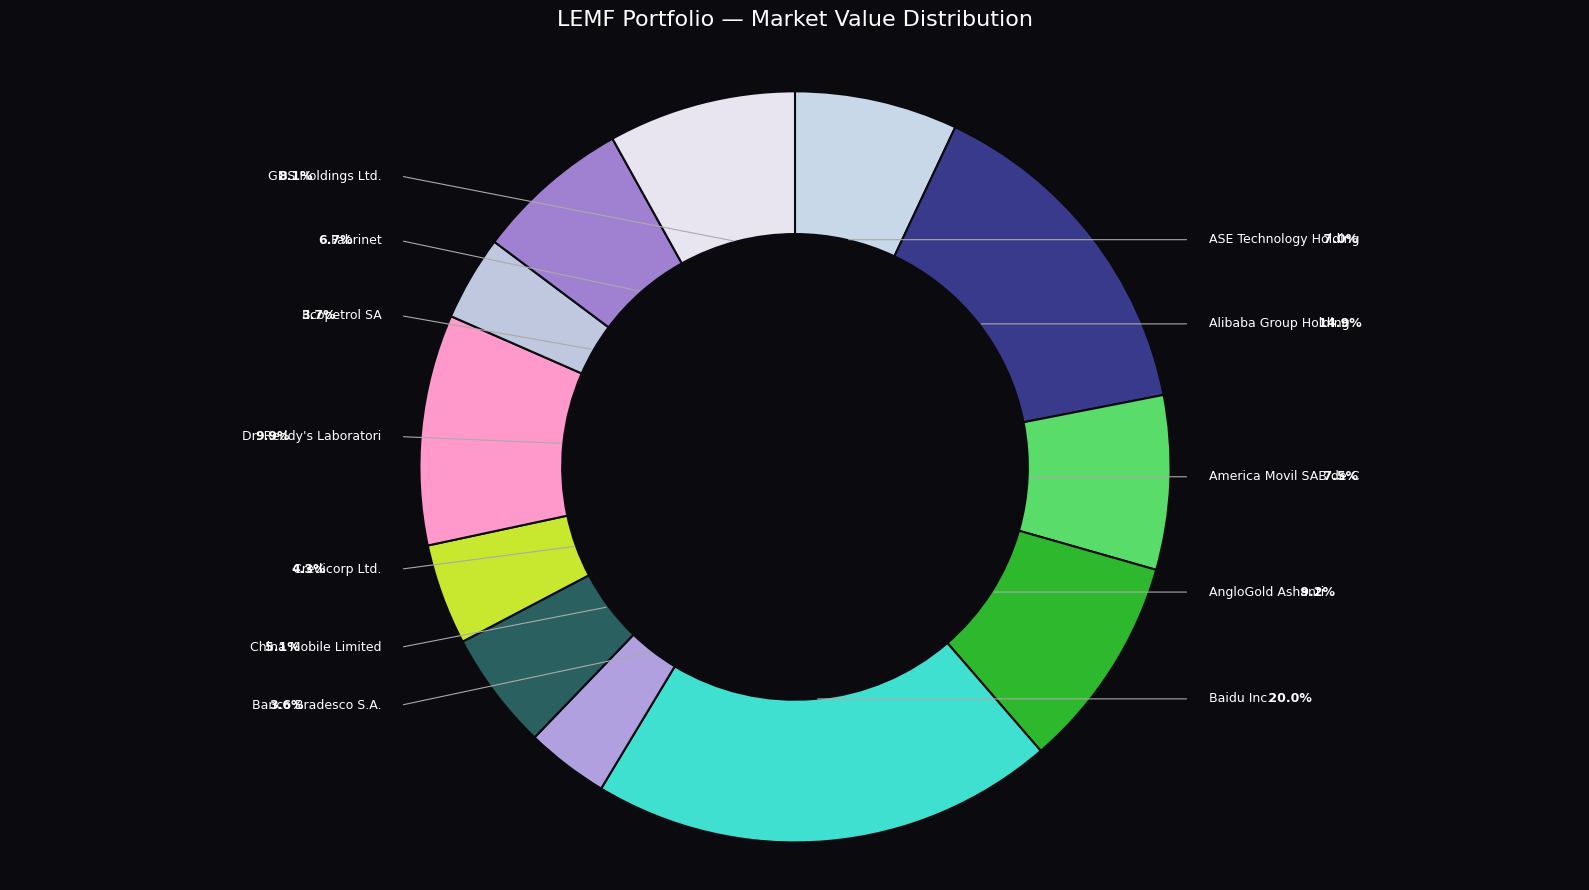

Does AngloGold Ashanti represent more than half of the total?

No